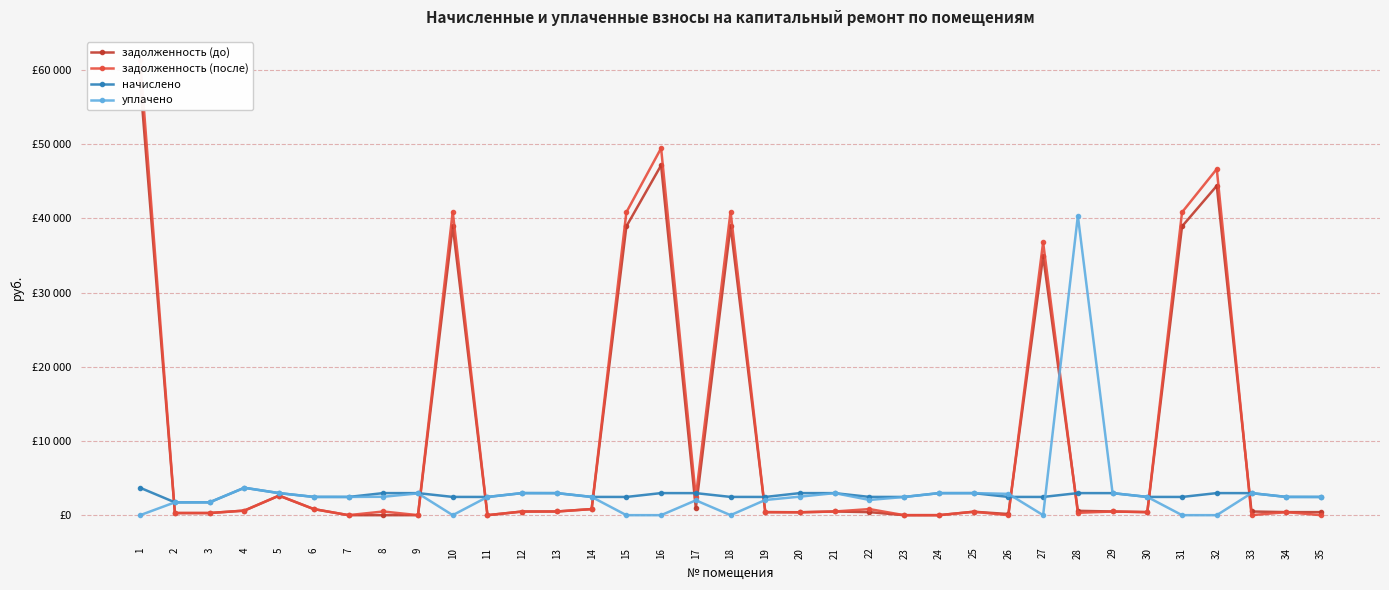

How many lines are shown in the chart?

4